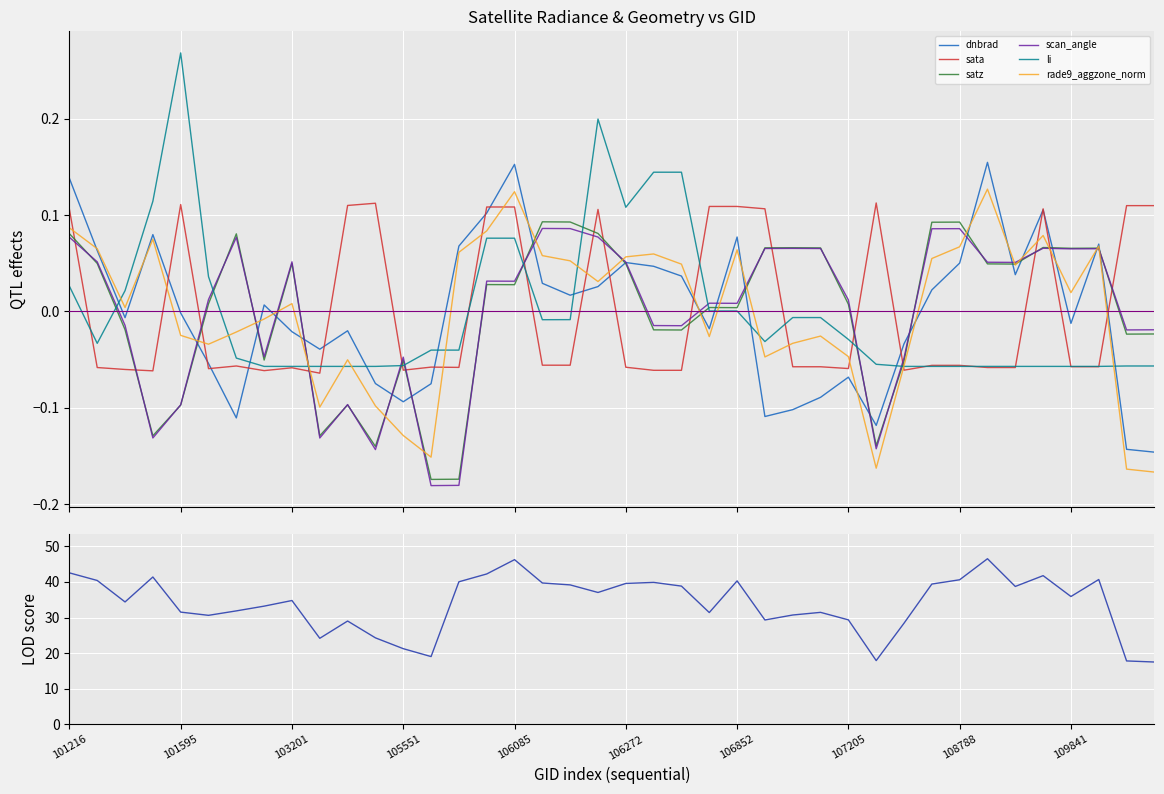

How many lines are shown in the chart?

6